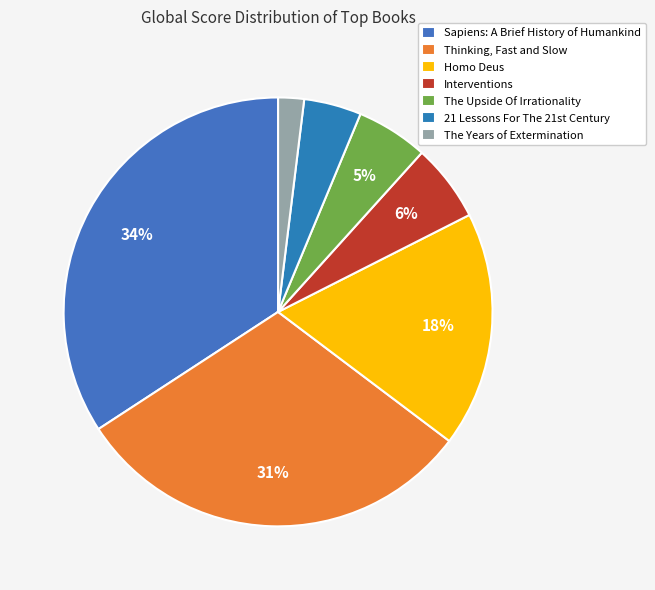

To the nearest percent, what is the combined percentage of Thinking, Fast and Slow and The Upside Of Irrationality?

36%